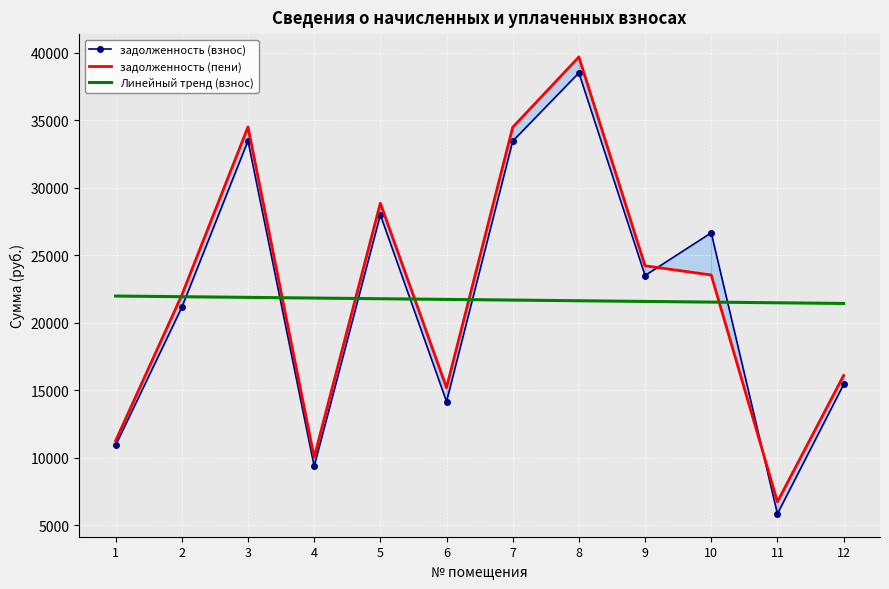

Between 8 and 7, which is larger?

8